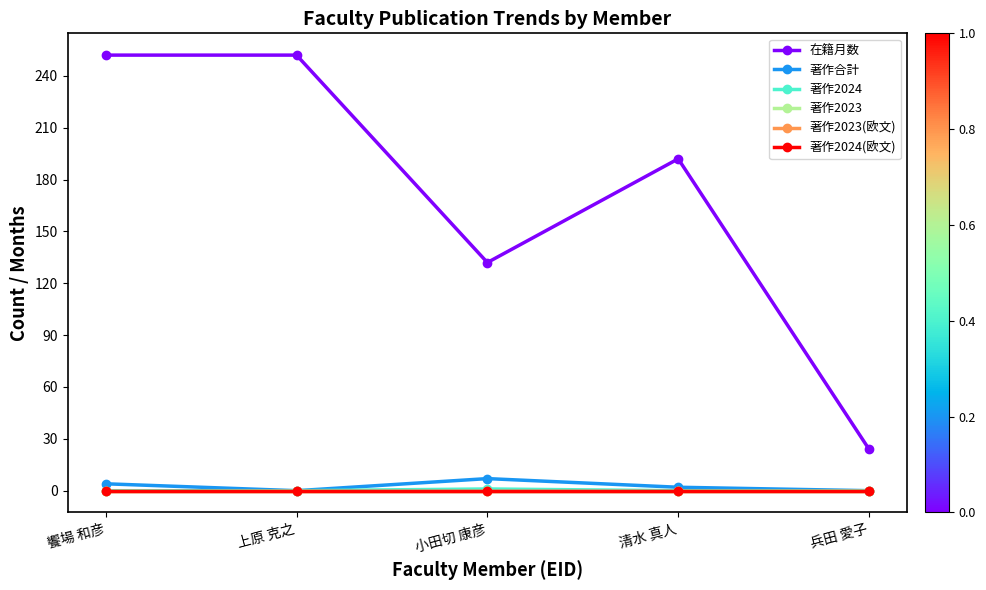

True or false: 著作2024(欧文) and 著作2023 intersect in this chart.

False